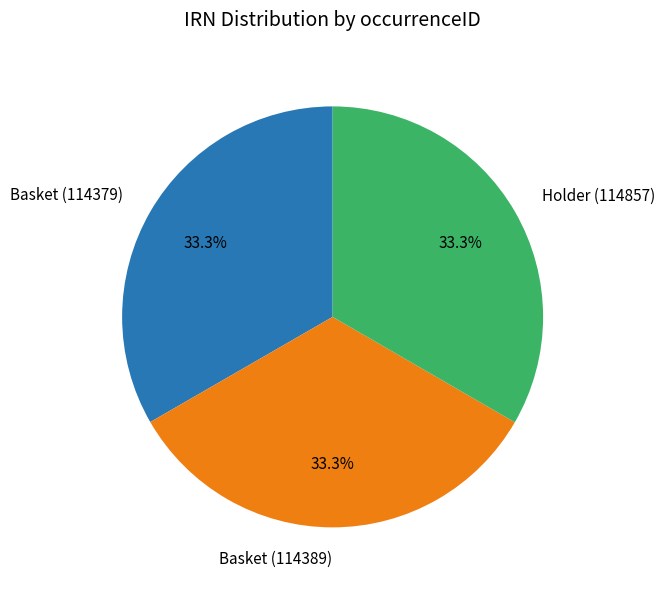

Does Basket (114389) represent more than half of the total?

No